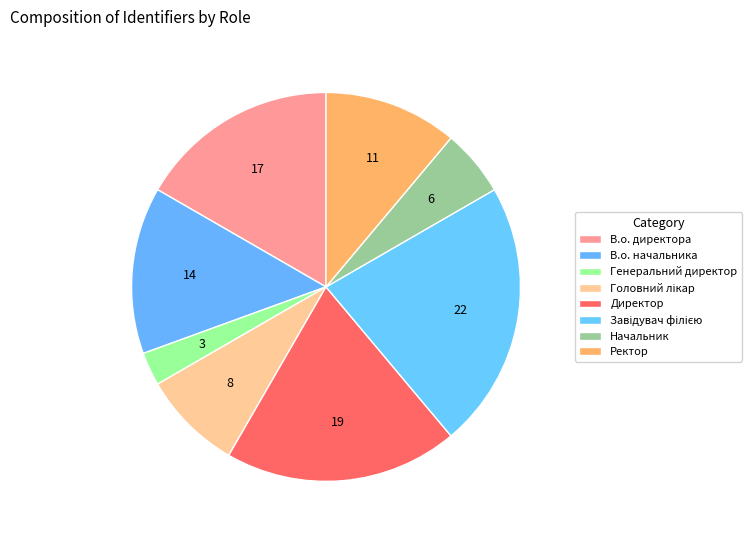

How many slices are in this pie chart?

8